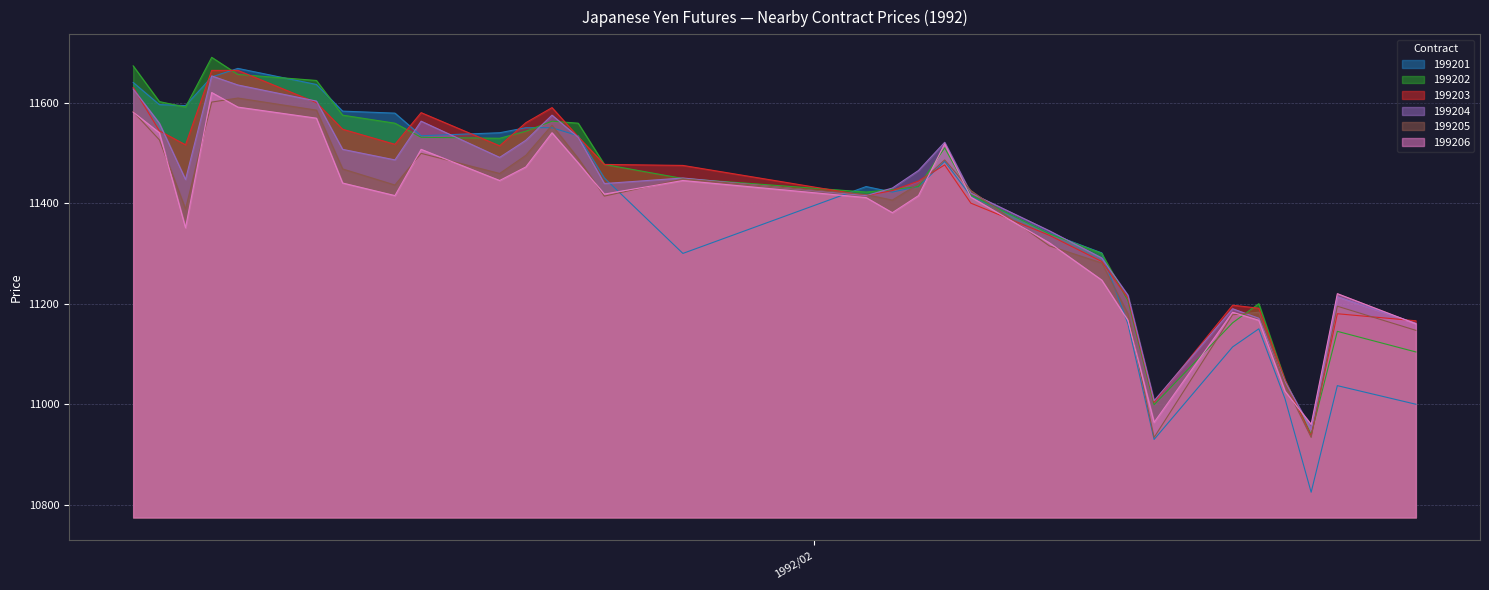

Where is 199202 nearest to the value 11315?

1992/02/12